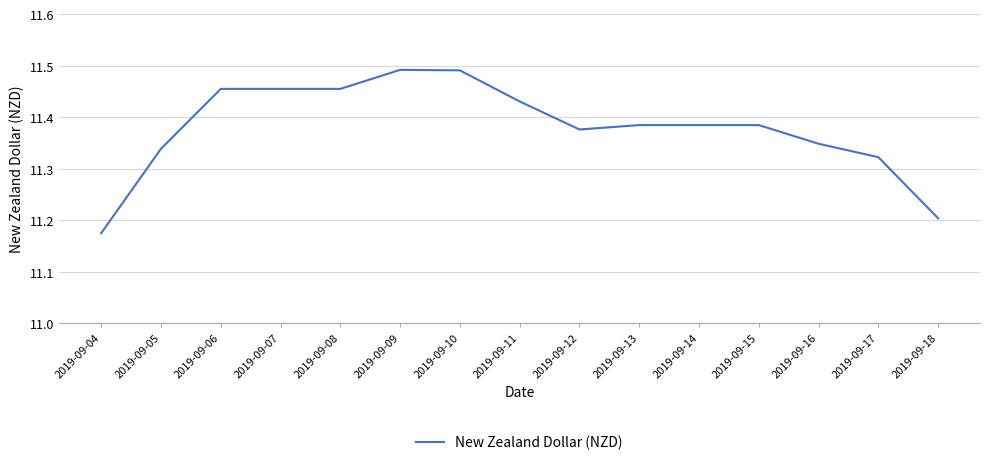

True or false: the data shows 3.0 at 2019-09-10.

False